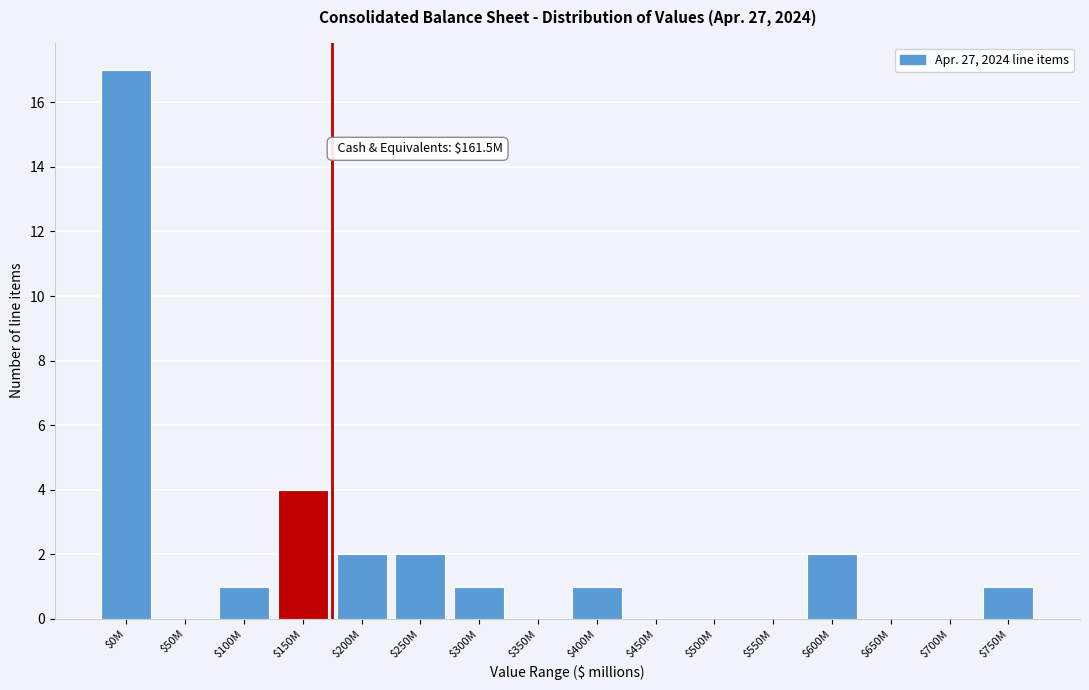

The chart shows a value of -8 at $450M. True or false?

False